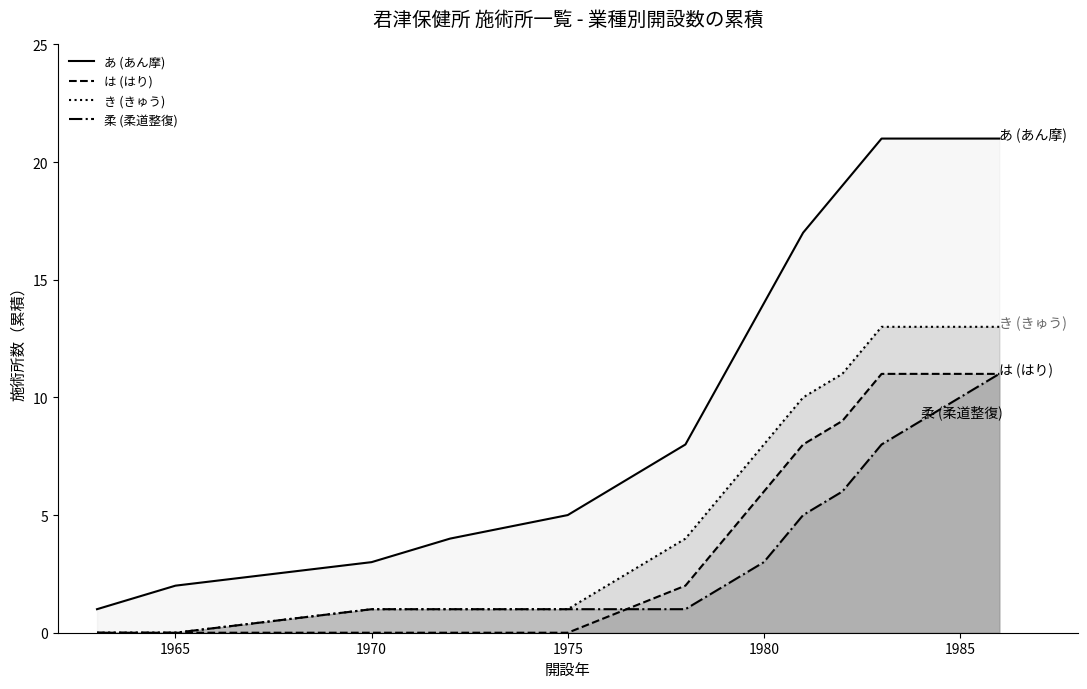

What is the difference between the maximum and minimum values in the は (はり) line series?

11